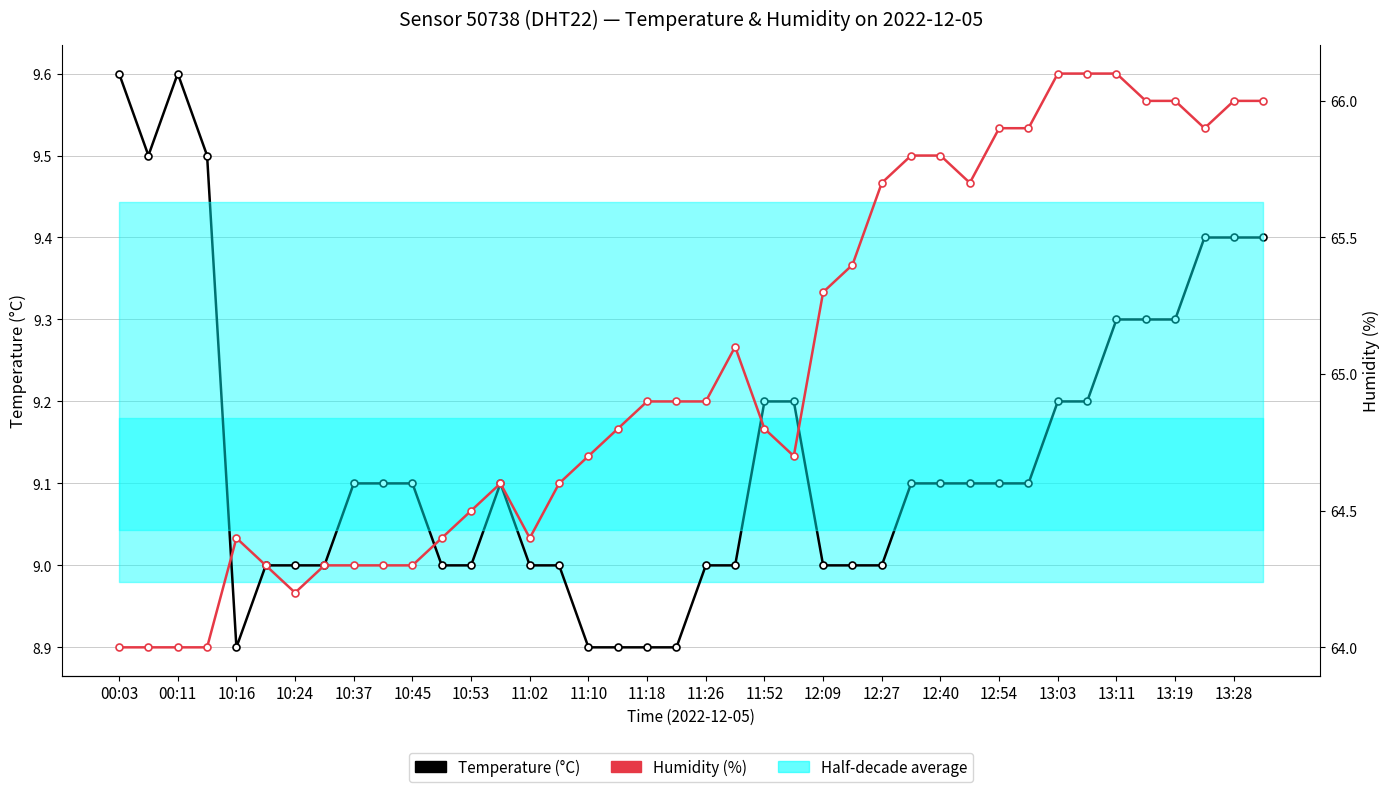

At how many categories does at least one series exceed 36?

40